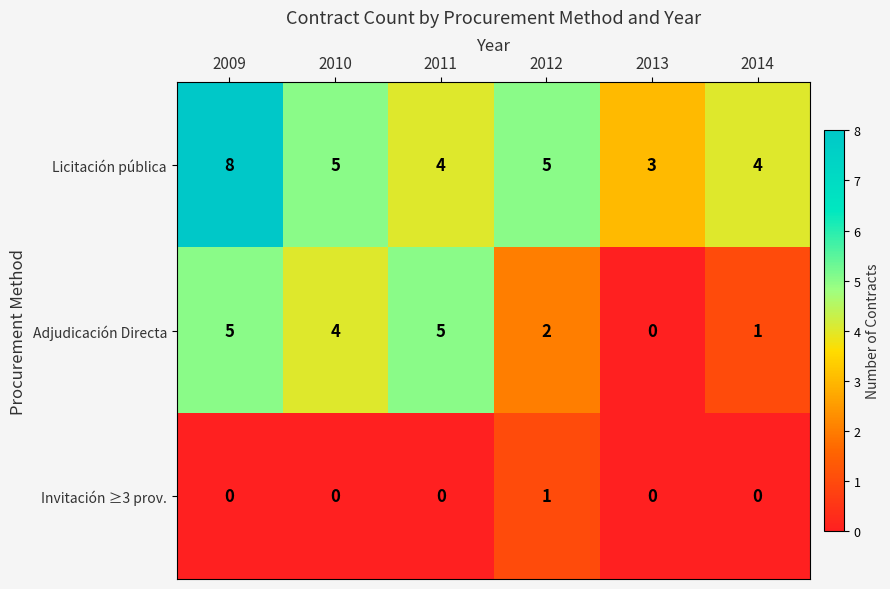

What is the sum of all Adjudicación Directa values?

17